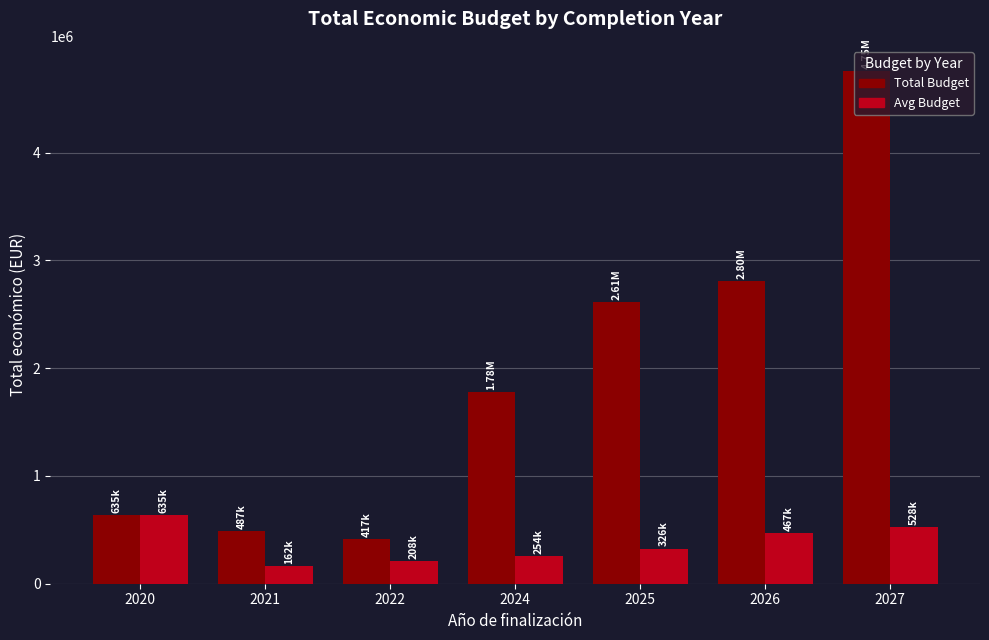

What is the difference between the Avg Budget values at 2020 and 2024?

380995.6